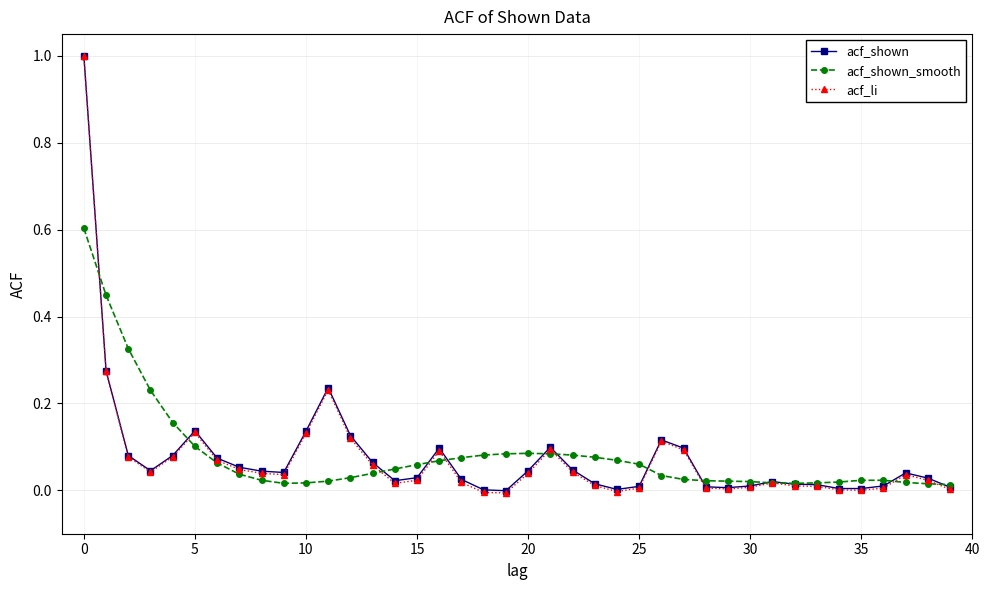

True or false: acf_shown_smooth has more than 0 interior local peaks.

True